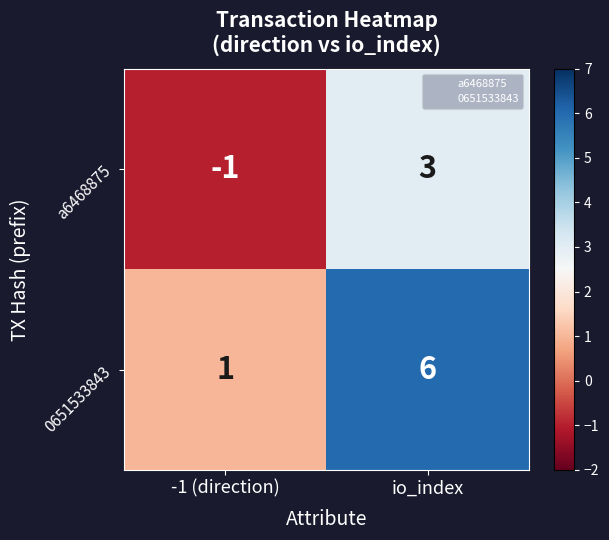

The a6468875 series shows -1 at -1 (direction). True or false?

True